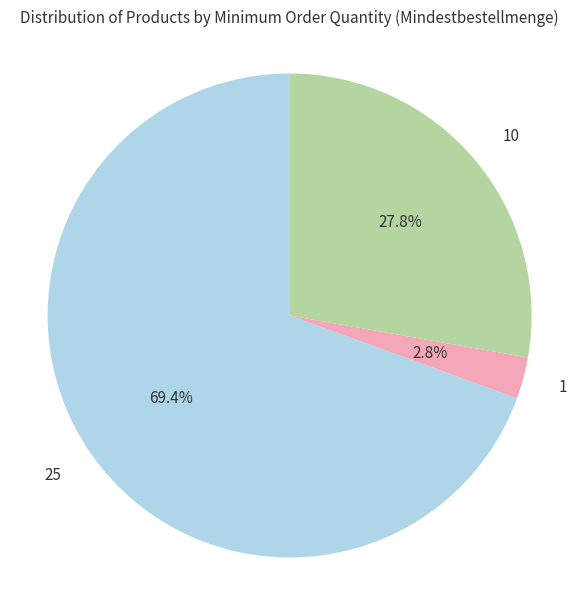

Does any single category account for the majority?

Yes